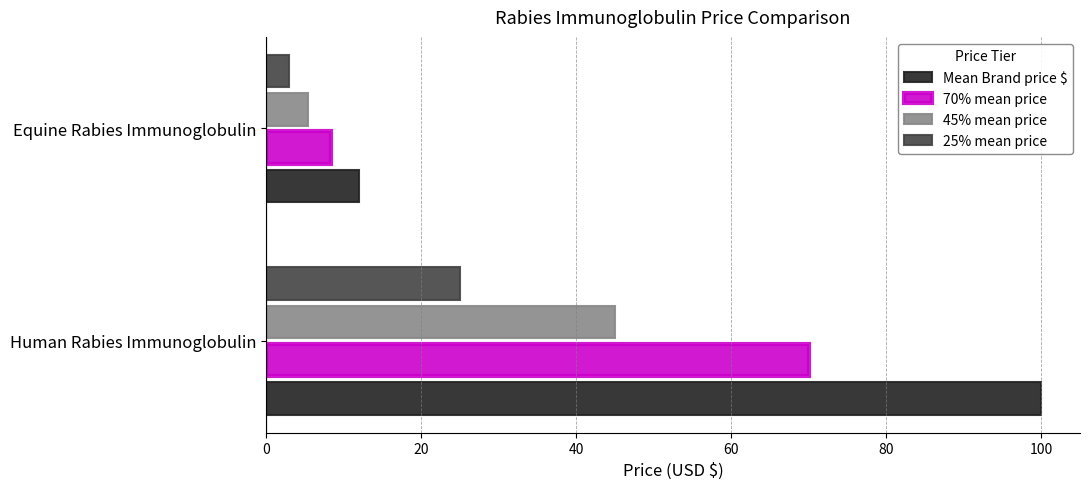

List the series in order of their overall mean, highest first.

Mean Brand price $, 70% mean price, 45% mean price, 25% mean price